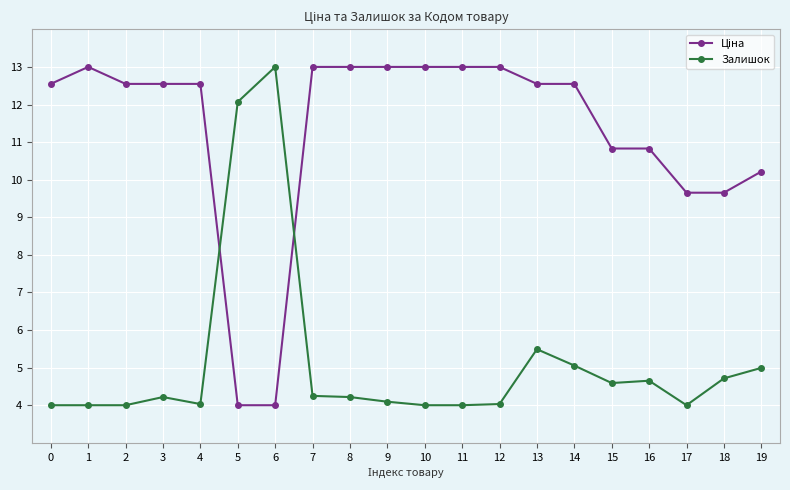

Does the chart have visible grid lines?

Yes